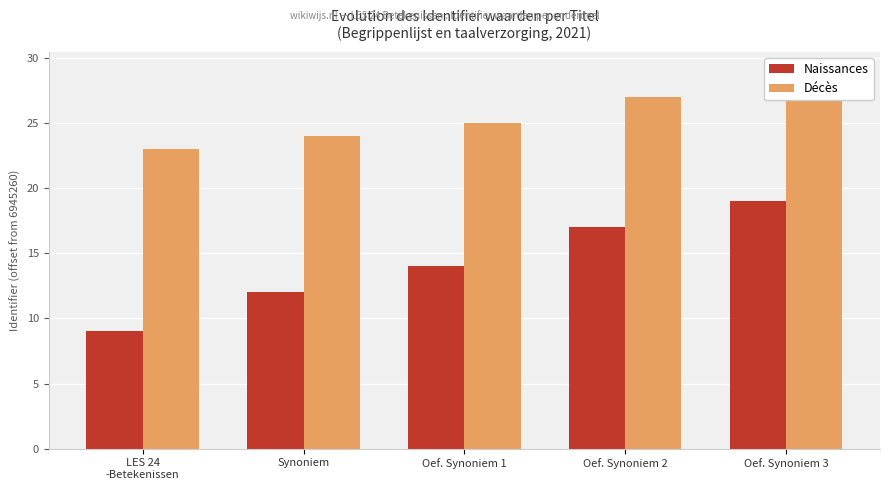

What is the sum of the Naissances values at Oef. Synoniem 1 and Oef. Synoniem 3?

33